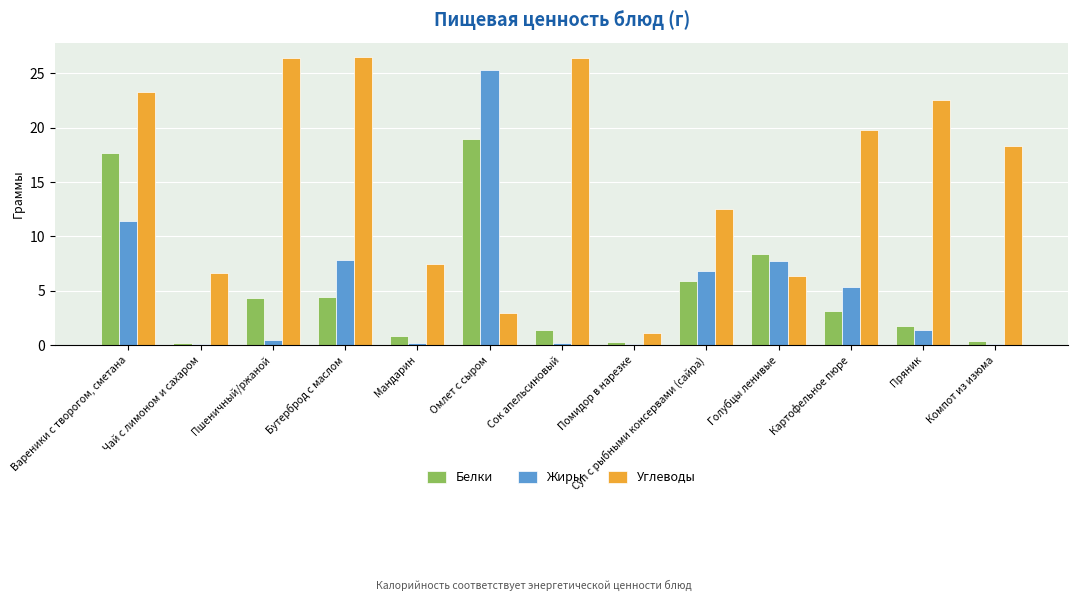

Which series changed the most between Чай с лимоном и сахаром and Бутерброд с маслом?

Углеводы